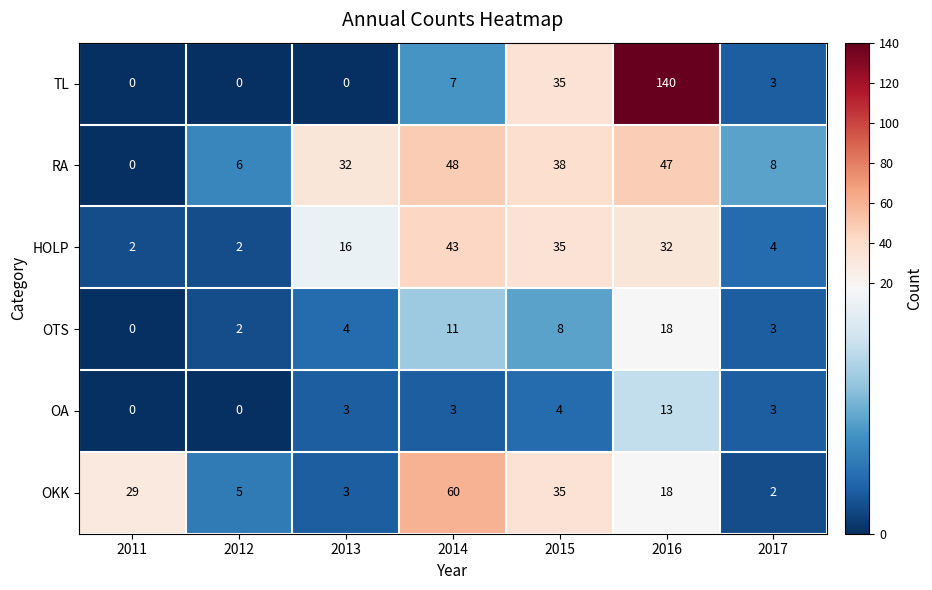

List the labels in order of OKK value, largest first.

2014, 2015, 2011, 2016, 2012, 2013, 2017